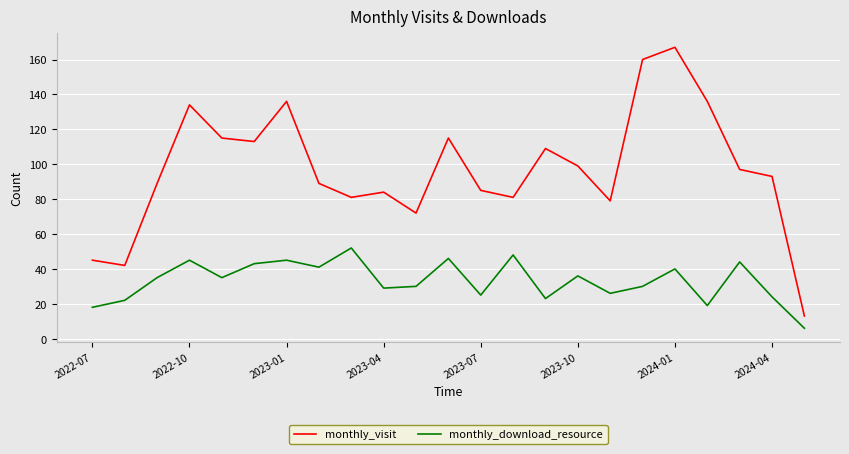

How many interior local valleys does the monthly_visit series have?

6